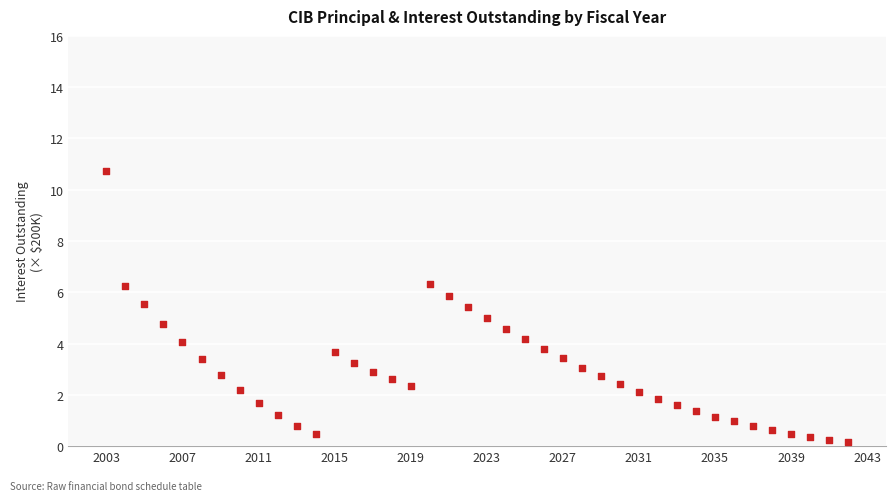

What is the range of X values (max minus min)?

39.0